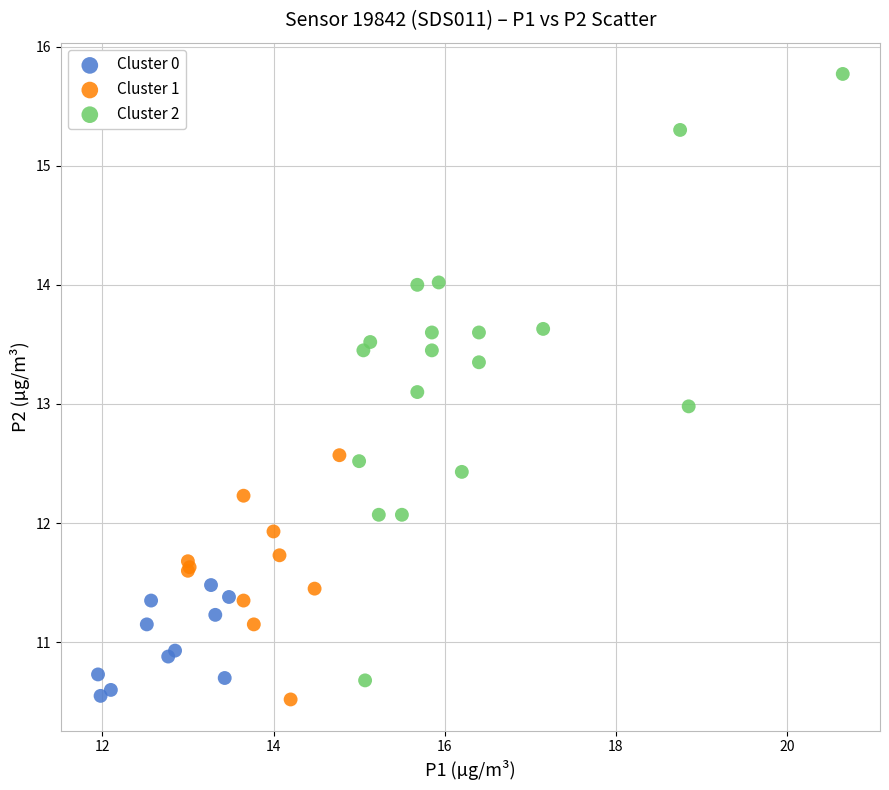

Which series has the largest Y range (max minus min)?

Cluster 2